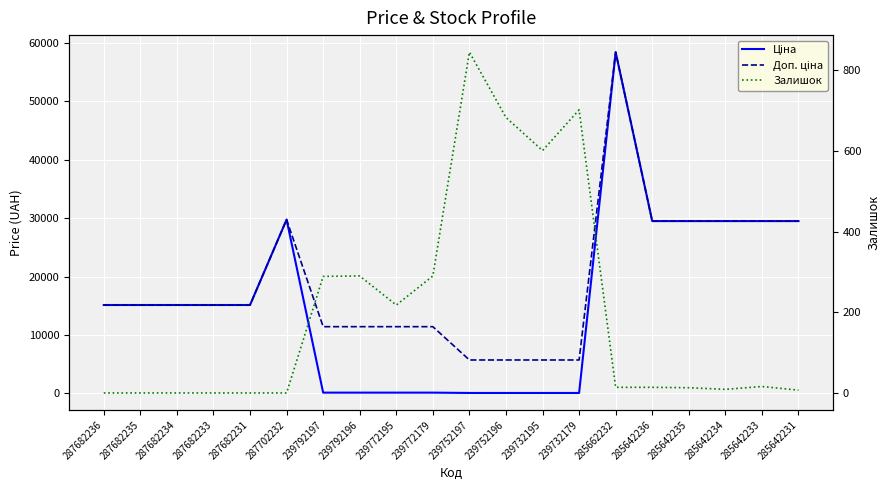

True or false: Ціна has more than 2 points higher than both neighbors.

False